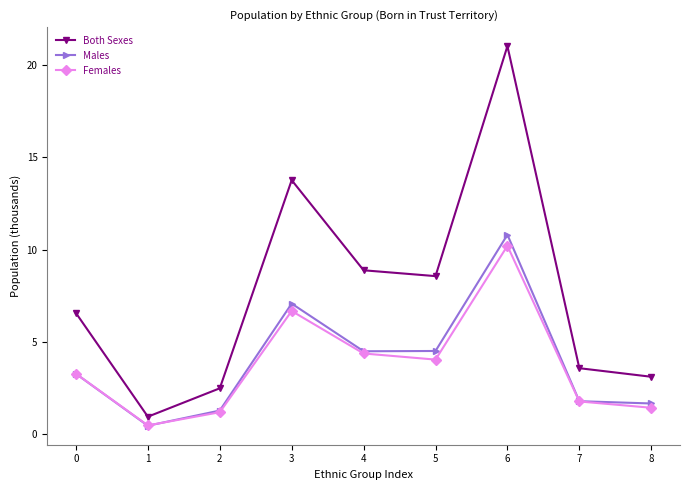

Which category has the highest value across all series?

6